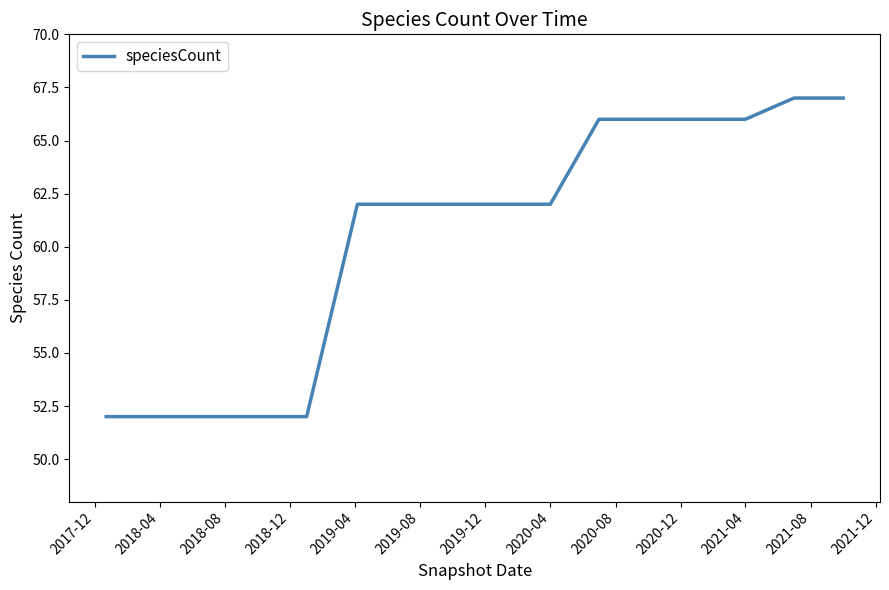

What is the greatest value displayed?

67